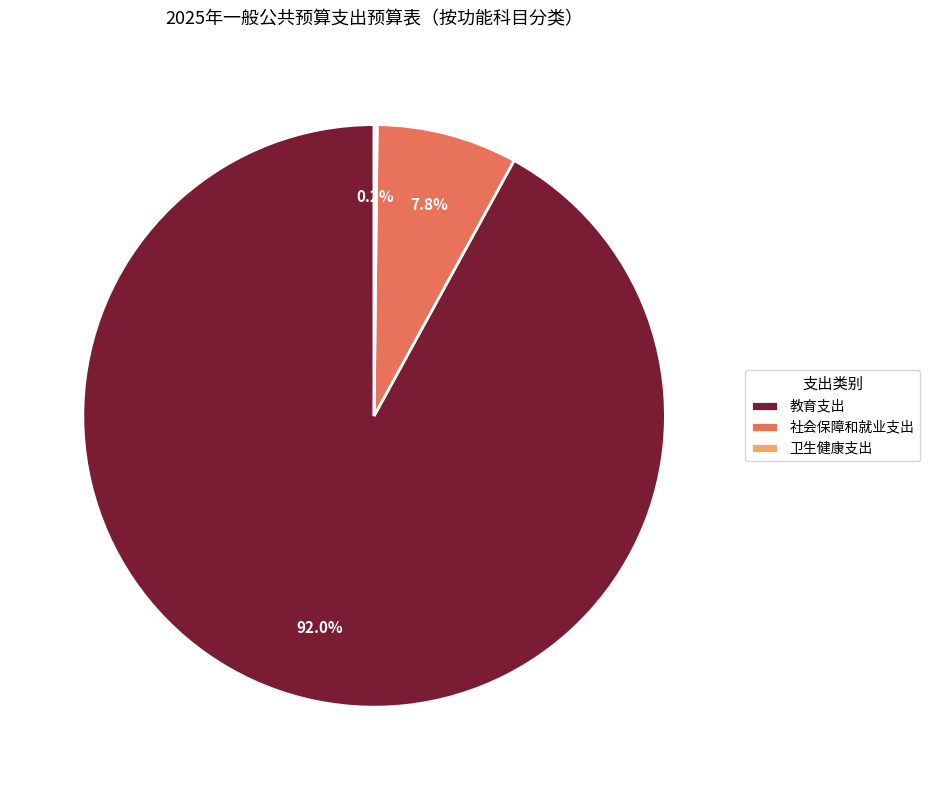

Do 社会保障和就业支出 and 教育支出 together represent more than half of the pie?

Yes